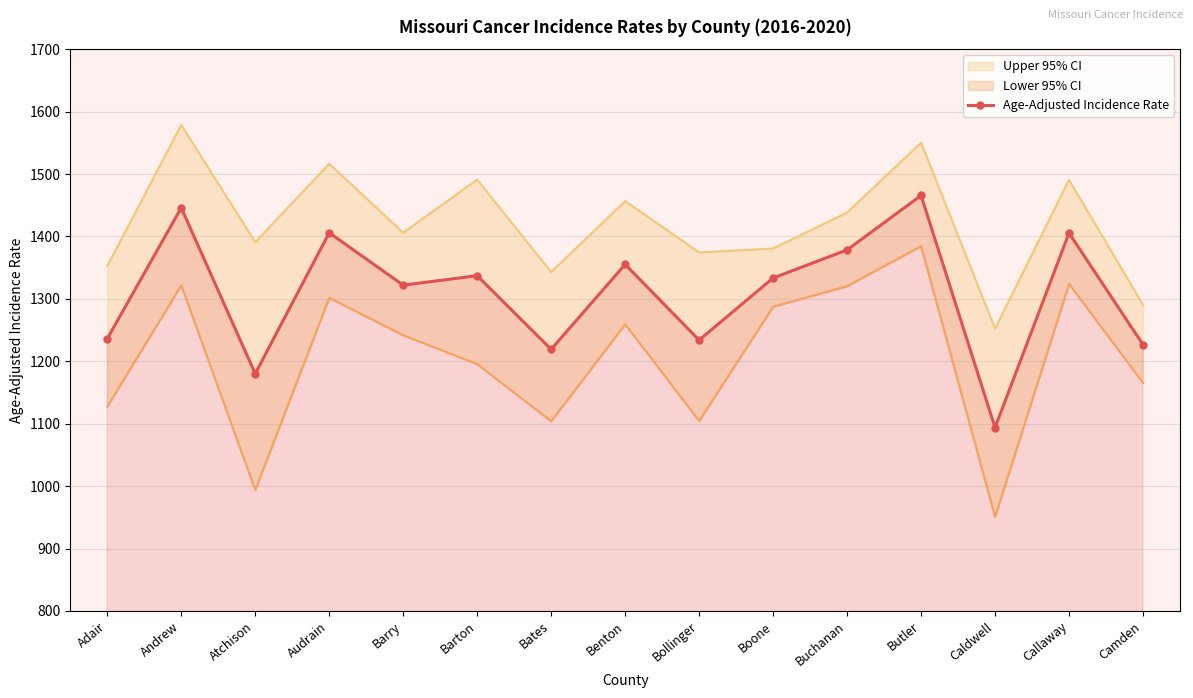

Reading left to right, extract all data points from this chart.

1236.2	1445.9	1180.1	1405.9	1321.9	1337.1	1219.1	1355.2	1233.9	1333.4	1378.4	1465.6	1093.8	1405.4	1226.6